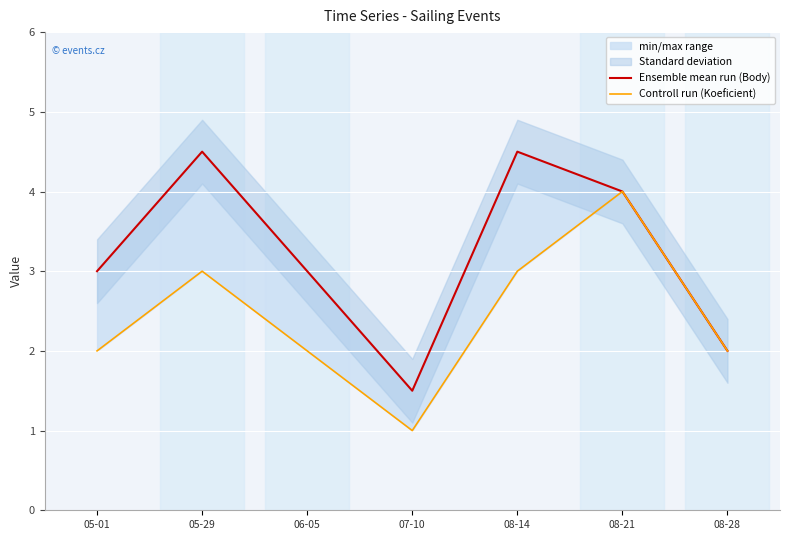

True or false: Ensemble mean run (Body) has more than 1 interior local peaks.

True